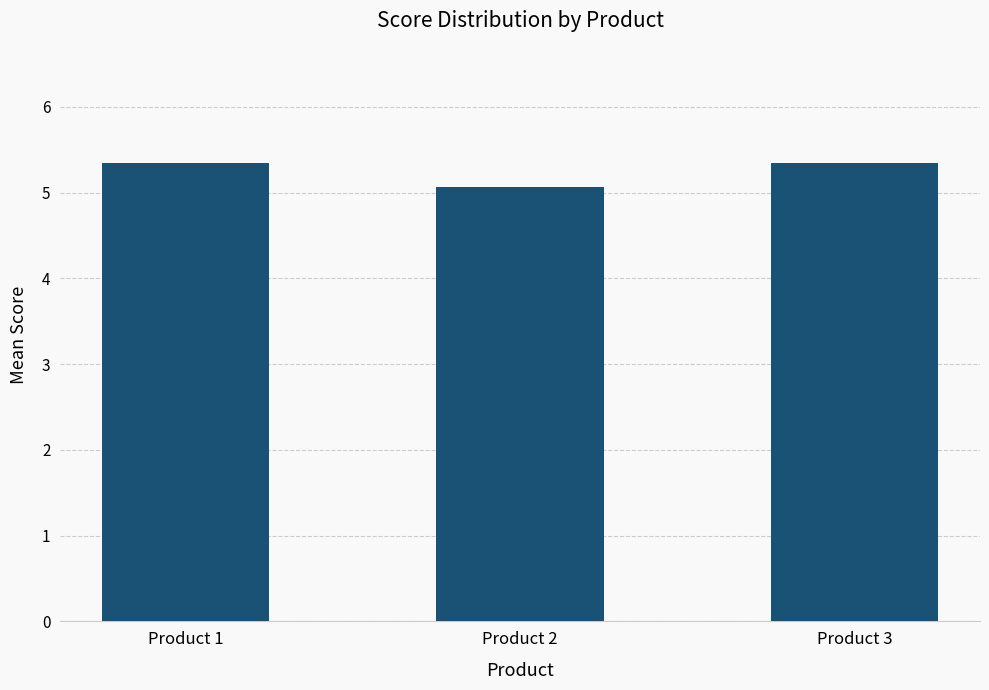

What is the ratio of the value at Product 2 to the value at Product 1?

0.9